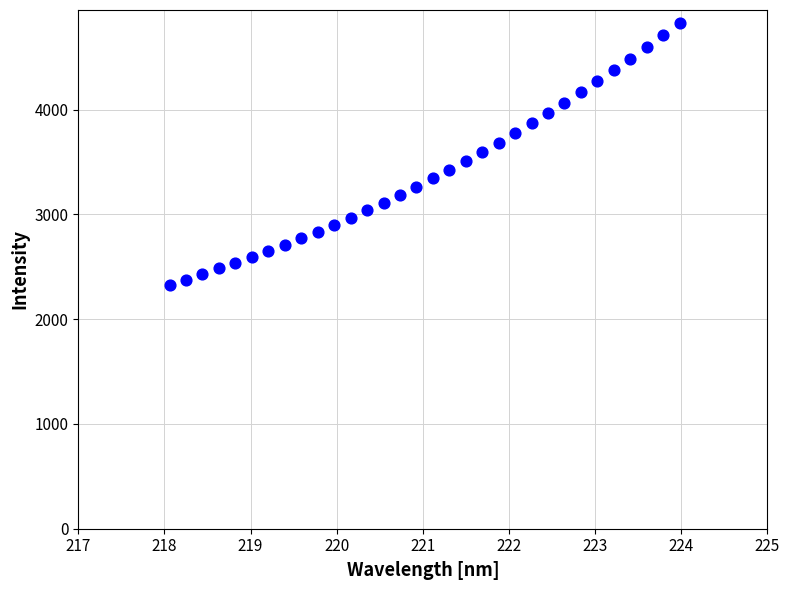

What is the range of X values (max minus min)?

5.9